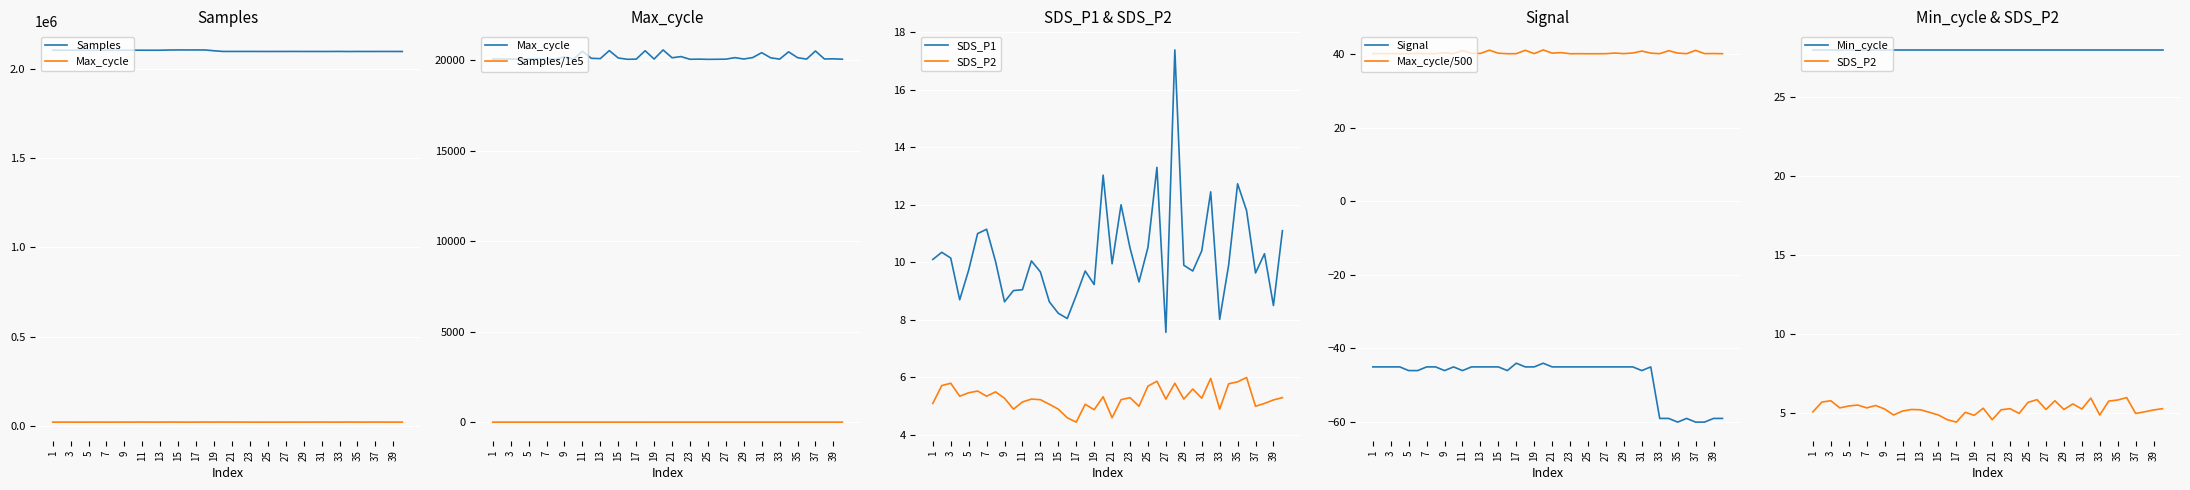

How many interior local peaks does the Signal series have?

5